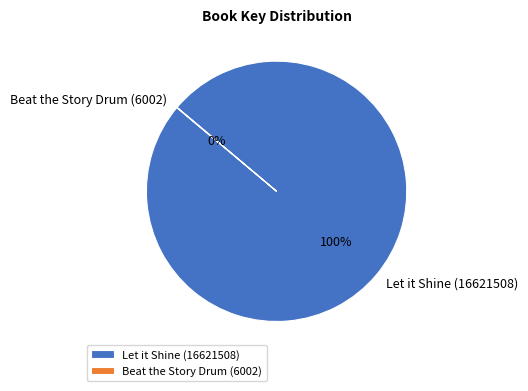

Which slice represents more than half of the pie?

Let it Shine (16621508)